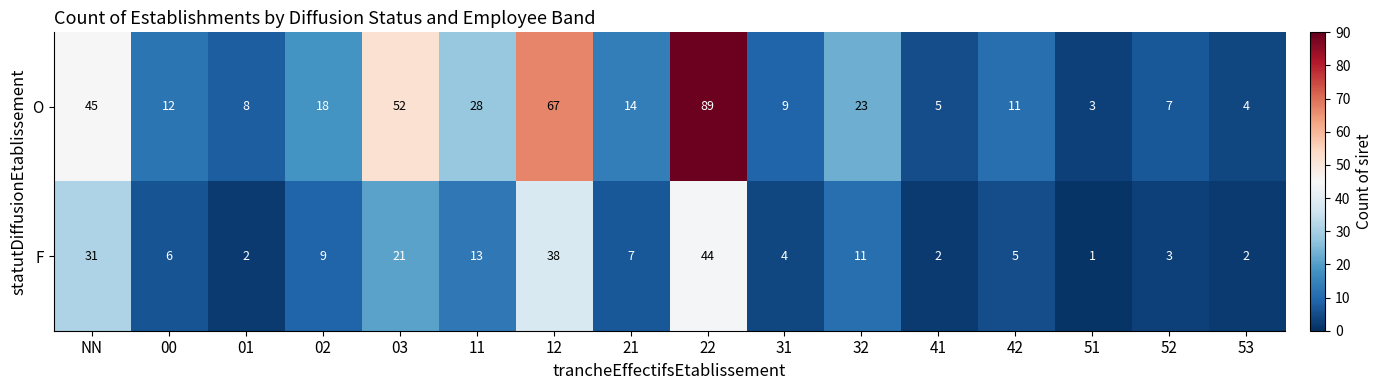

Which series changed the most between 00 and 21?

O